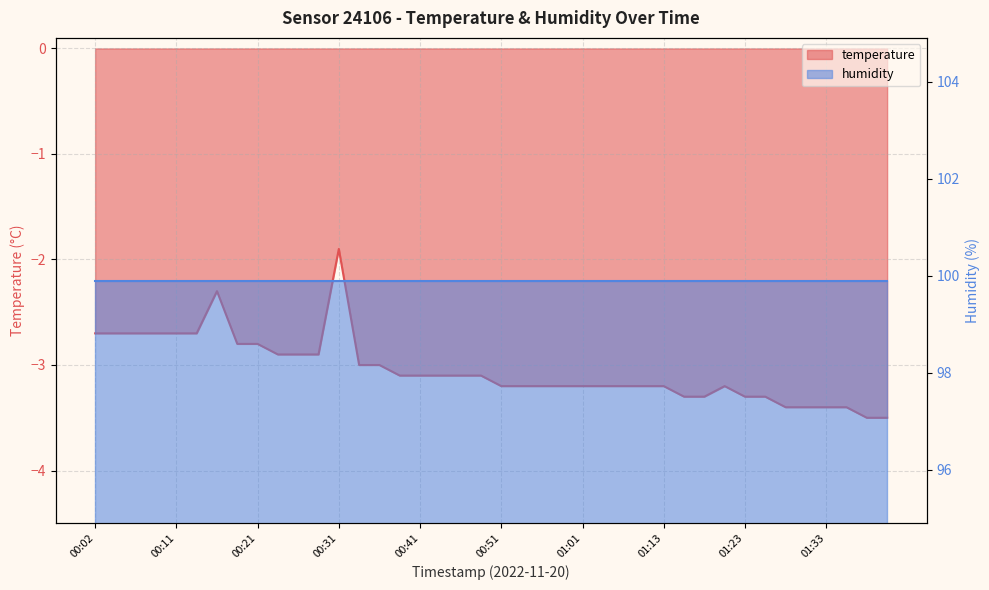

What position from the left is 00:09?

4